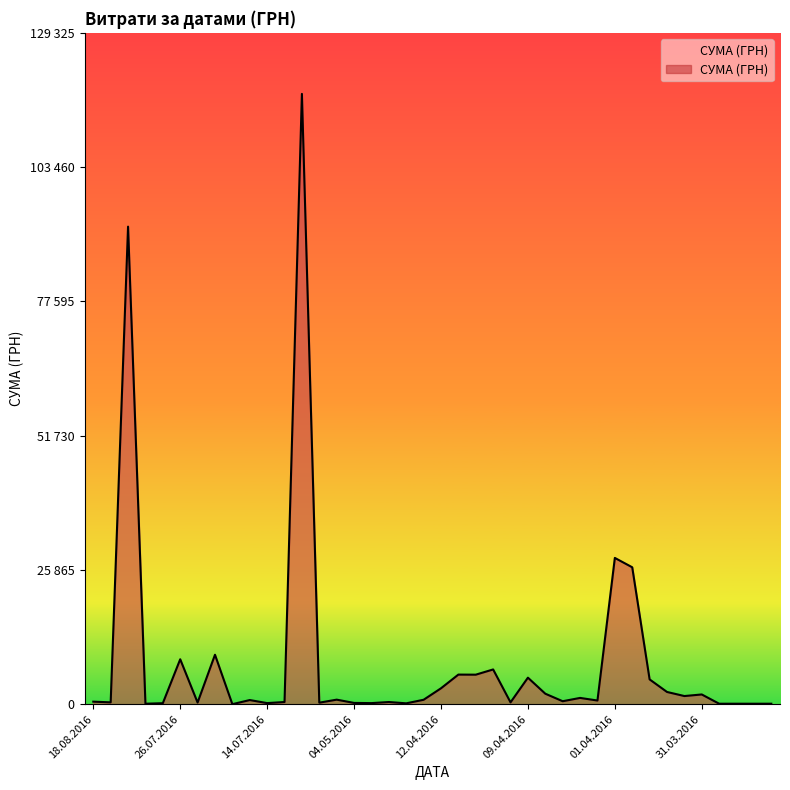

Is this an area chart (filled region under the line)?

Yes